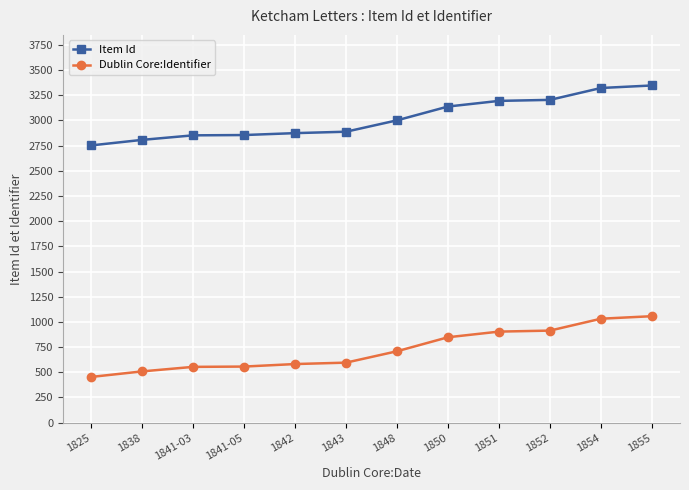

True or false: Dublin Core:Identifier and Item Id cross at least once.

False